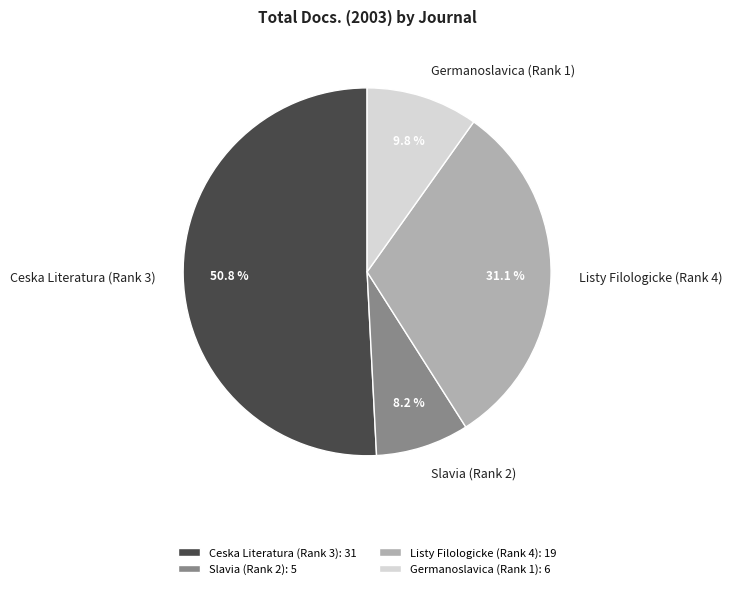

What is the ratio of the value at Germanoslavica (Rank 1) to the value at Slavia (Rank 2)?

1.2